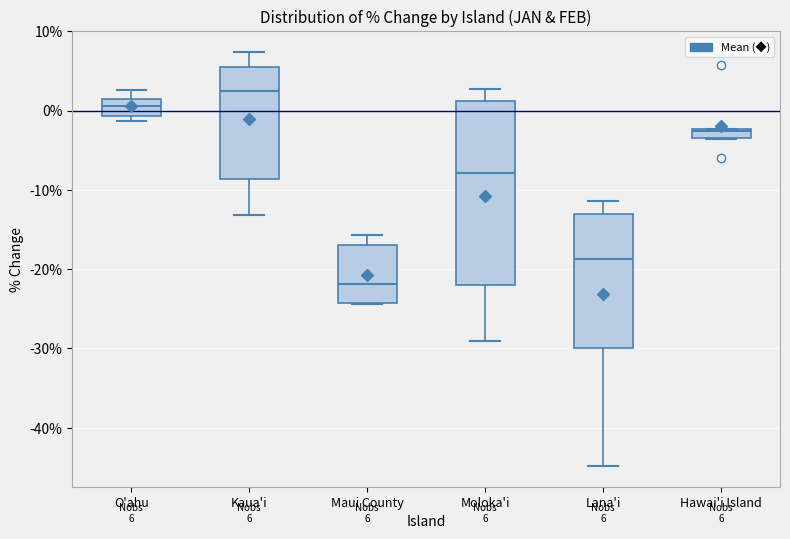

Which box is the tallest, from its lower edge to its upper edge?

Moloka'i